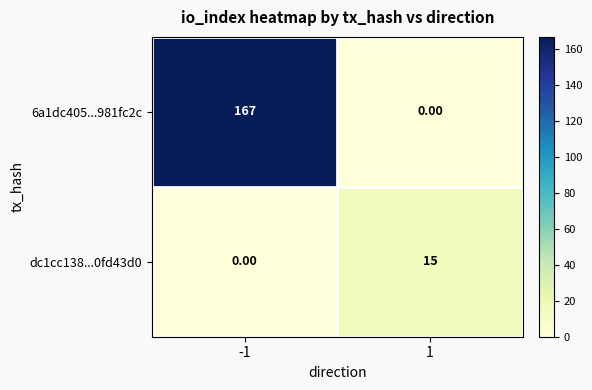

Which series changed the most between -1 and 1?

6a1dc405...981fc2c